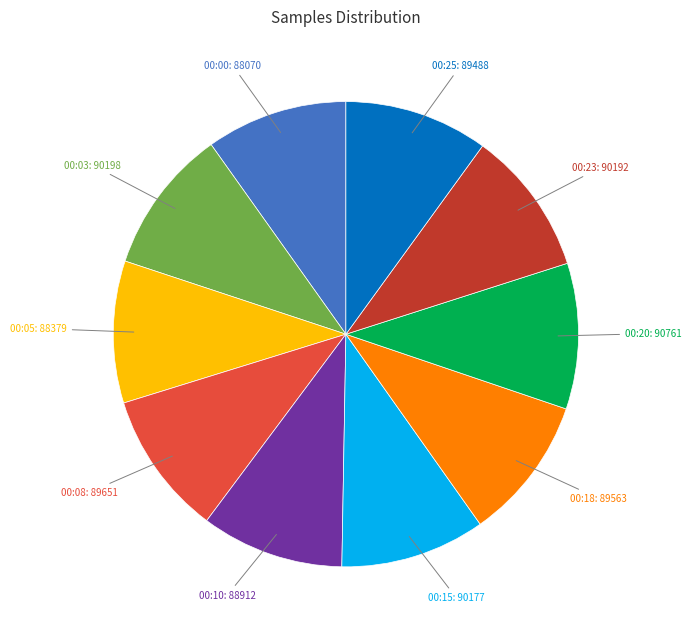

Is there a majority slice in this chart?

No